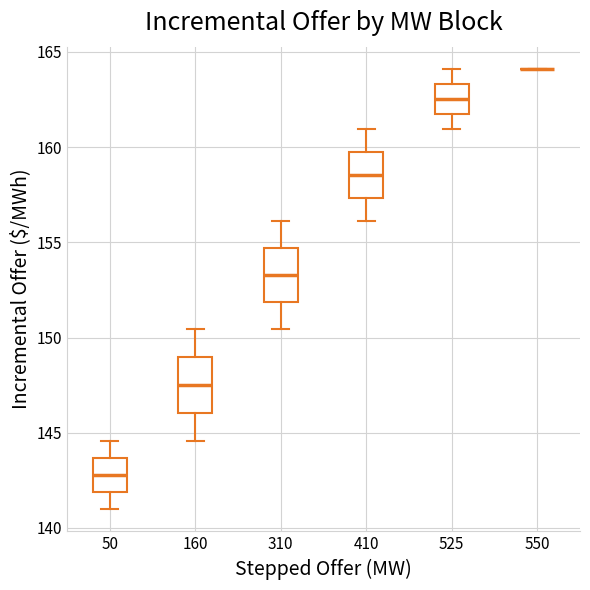

Where does the median line of the box at x = 310 sit on the y-axis? The values are not printed on the chart, so give them approximately, as read against the axis.

153.5